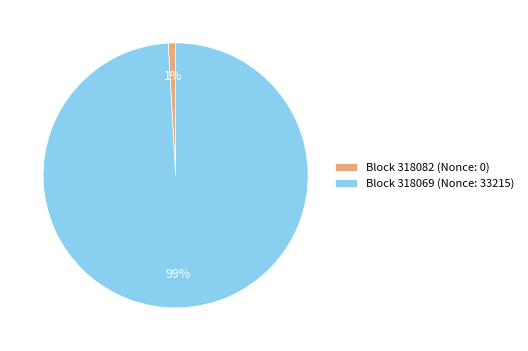

Which category has the smallest portion of the pie?

Block 318082 (Nonce: 0)